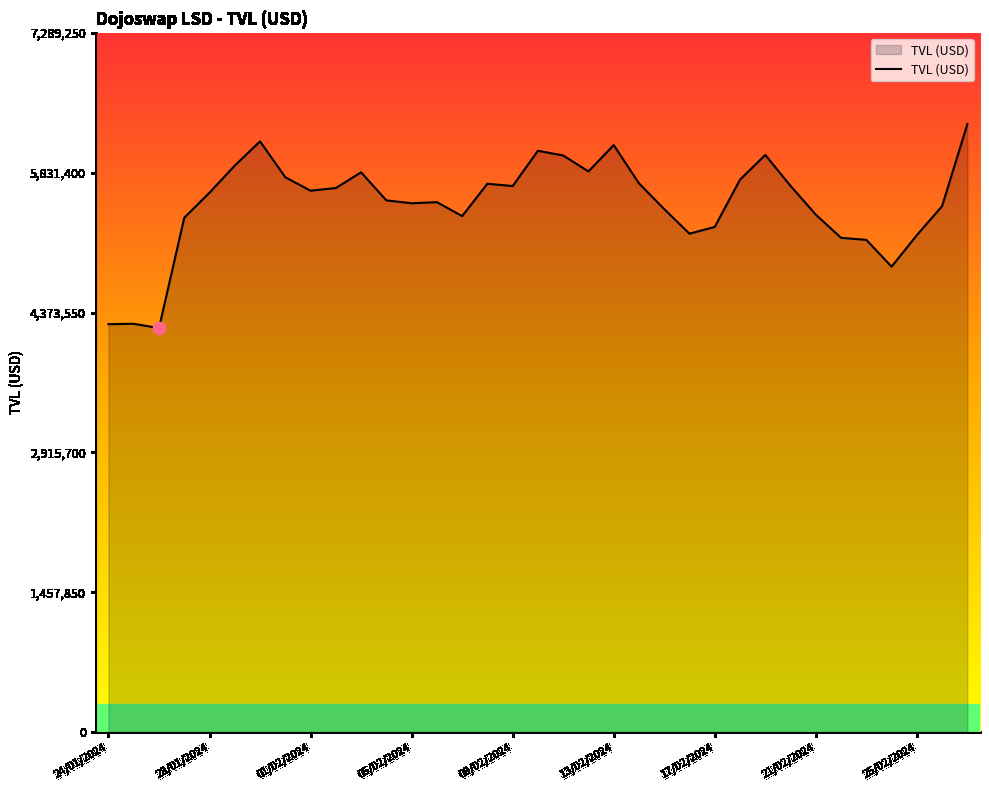

What is the maximum value shown in the chart?

6338478.9